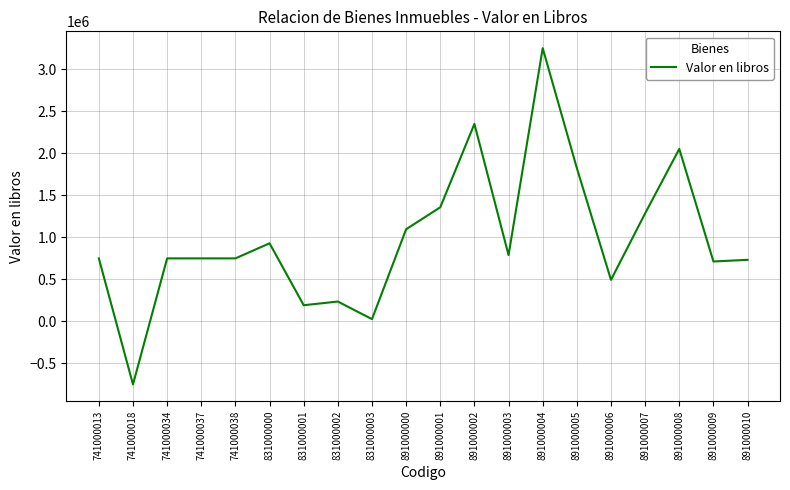

Is it true that the value at 891000000 is 438241.8?

False